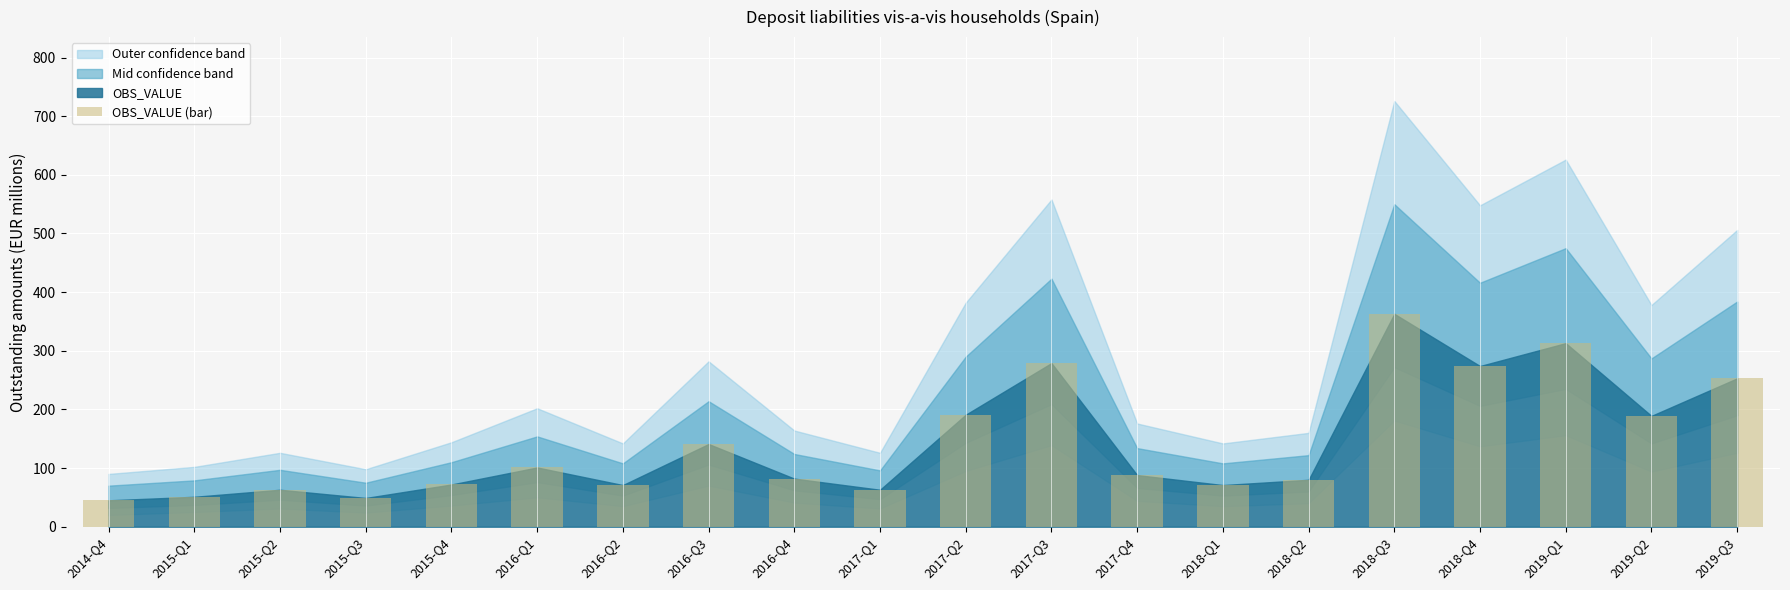

What is the change in value from 2018-Q3 to 2018-Q4?

-89